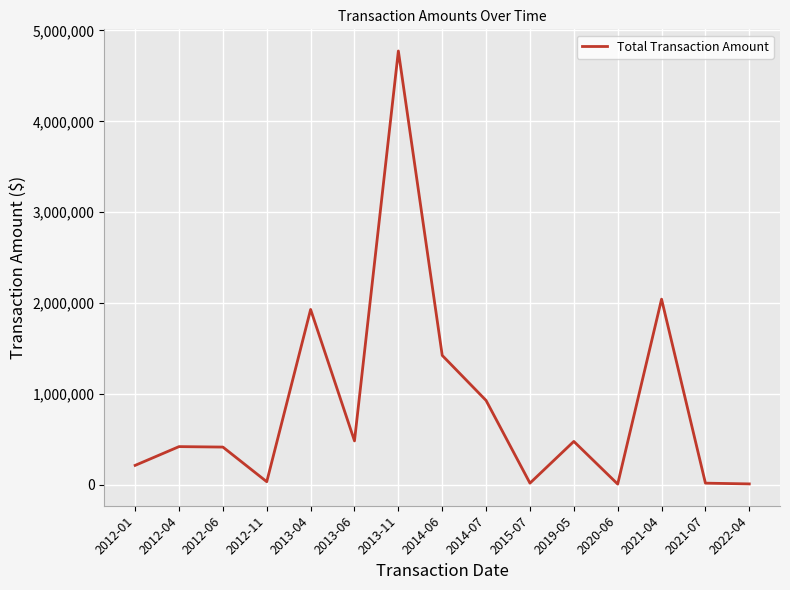

How many lines are shown in the chart?

1